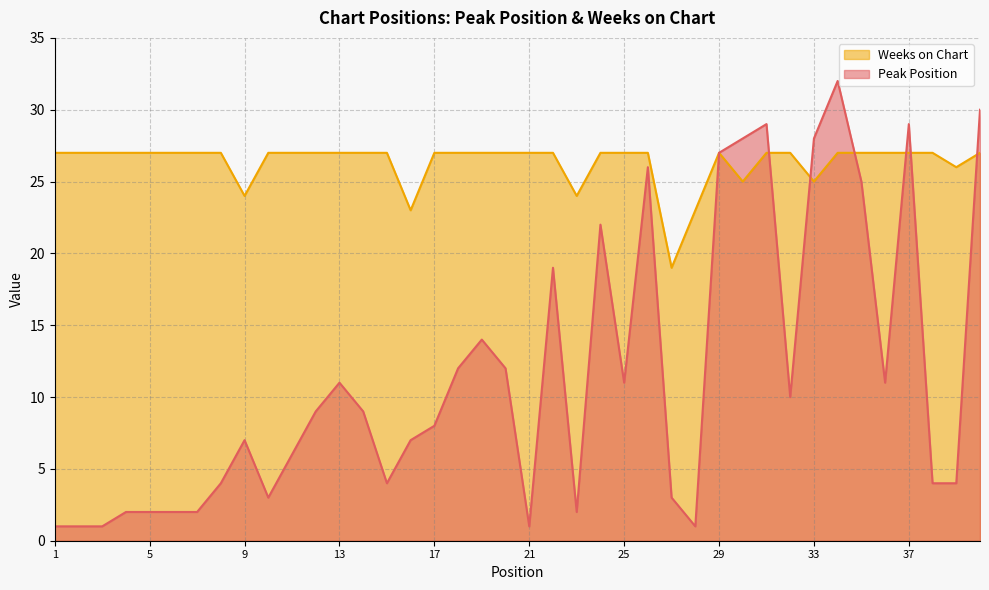

Where do Weeks on Chart and Peak Position first cross each other?

31 and 32